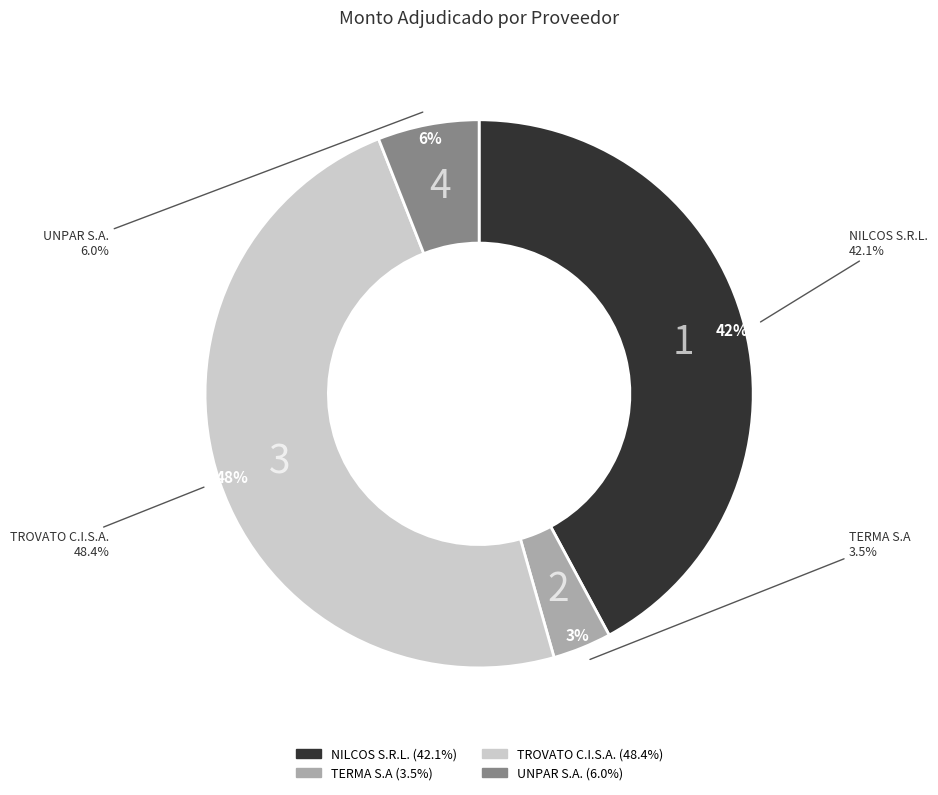

To the nearest percent, what is the combined percentage of TROVATO C.I.S.A. and TERMA S.A?

52%